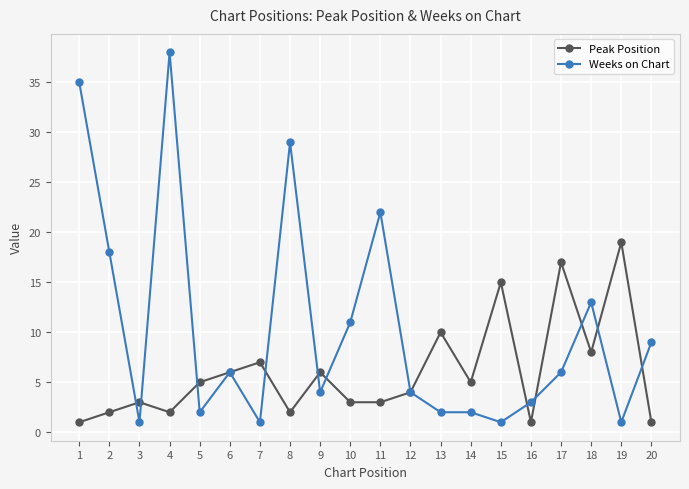

Where do Weeks on Chart and Peak Position first cross each other?

2 and 3